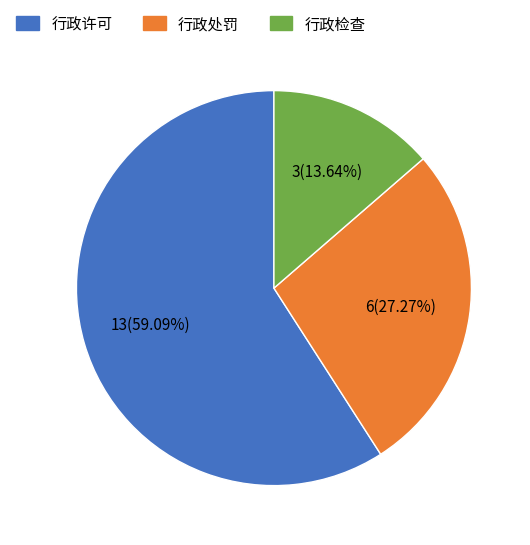

Combined, what portion of the pie is 行政许可 and 行政处罚?

86.4%